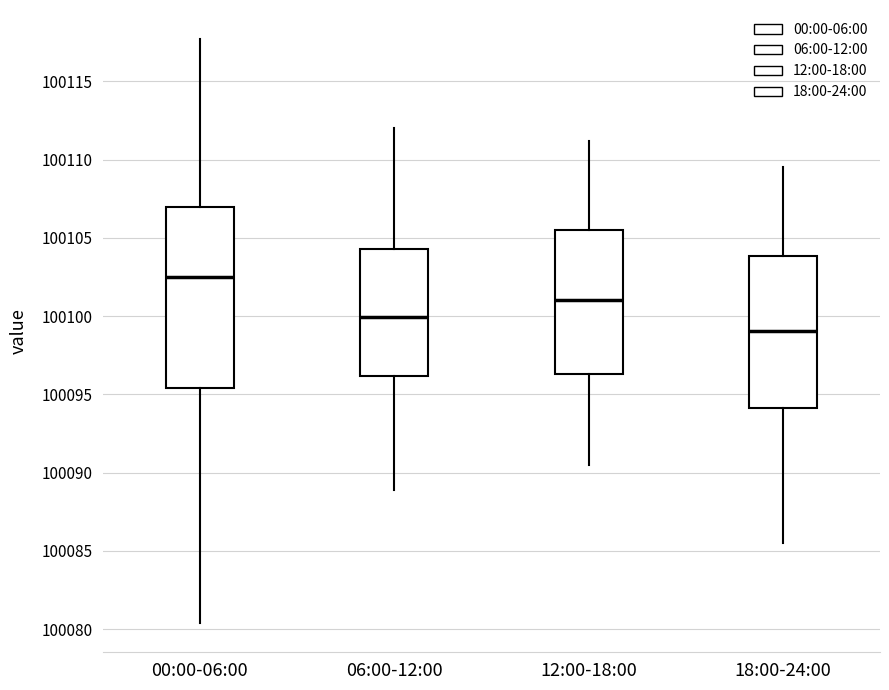

Reading left to right, read every box against the y-axis: the position of its median line, the range the box covers, and the ends of its whiskers. The values are not printed on the chart, so give them approximately, as read against the axis.

00:00-06:00: median 100102.5, box 100095.5 to 100107.0, whiskers 100080.5 to 100117.5
06:00-12:00: median 100100.0, box 100096.0 to 100104.5, whiskers 100089.0 to 100112.0
12:00-18:00: median 100101.0, box 100096.5 to 100105.5, whiskers 100090.5 to 100111.0
18:00-24:00: median 100099.0, box 100094.0 to 100104.0, whiskers 100085.5 to 100109.5